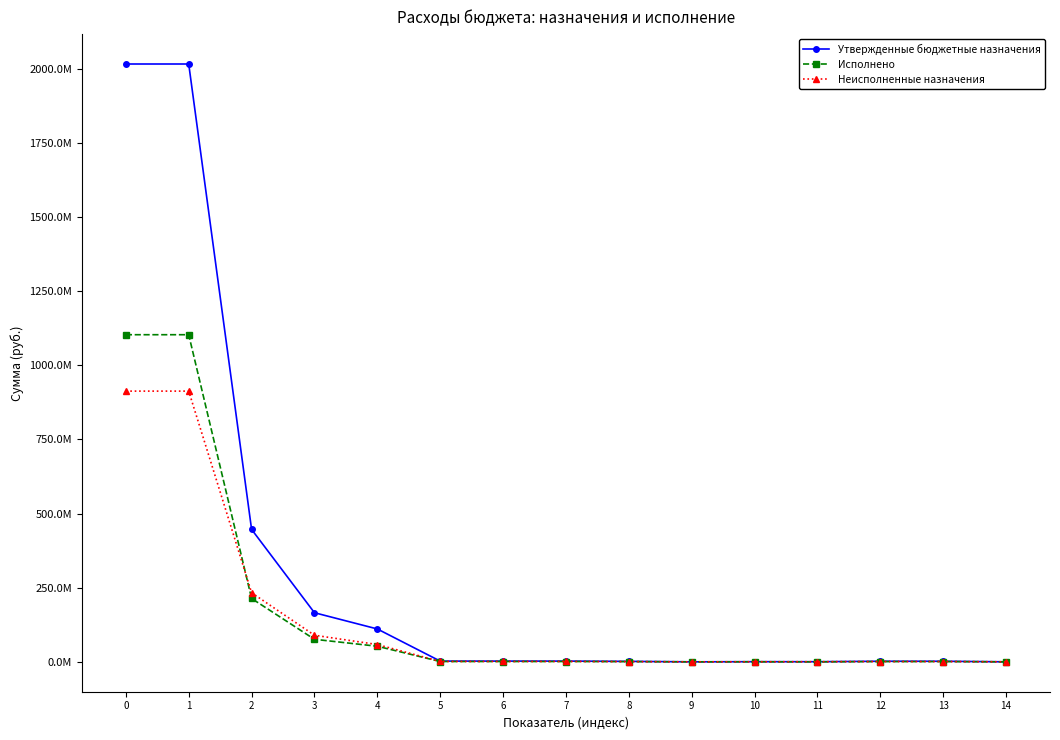

Is this an area chart (filled region under the line)?

No